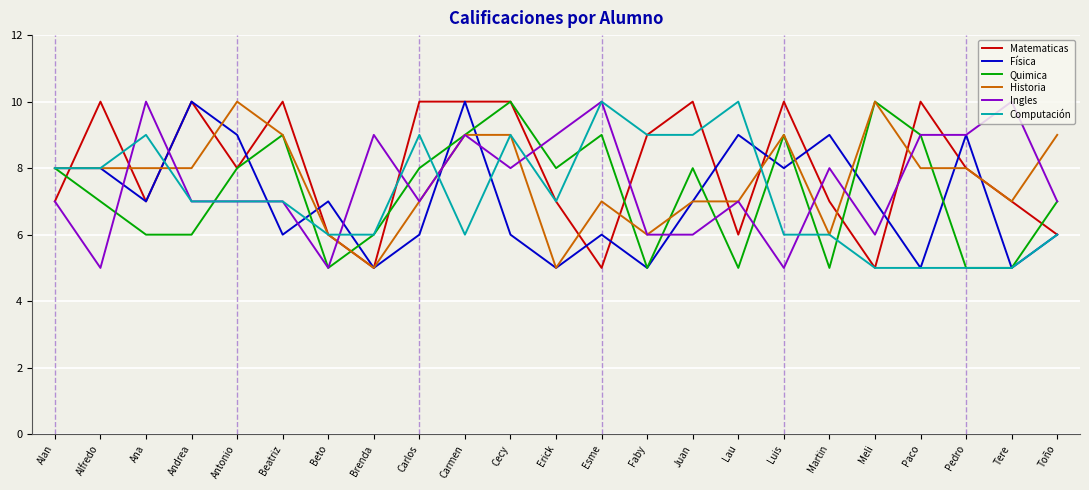

Which series changed the most between Ana and Cecy?

Quimica